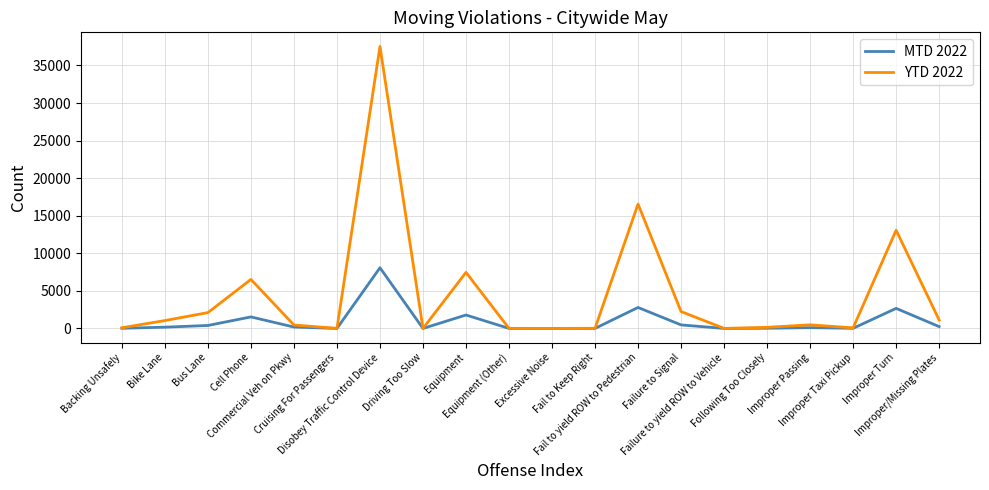

What position from the left is Improper Taxi Pickup?

18